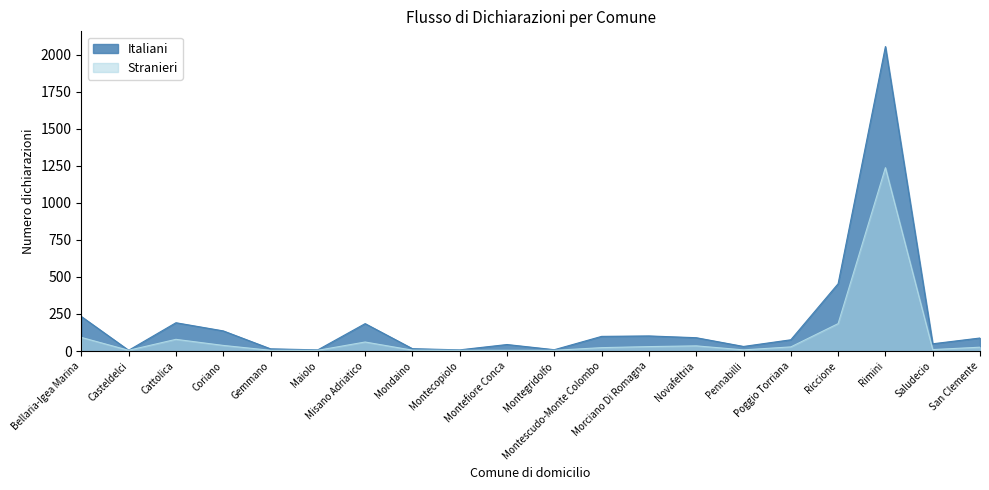

What is the total value across all series at Misano Adriatico?

246